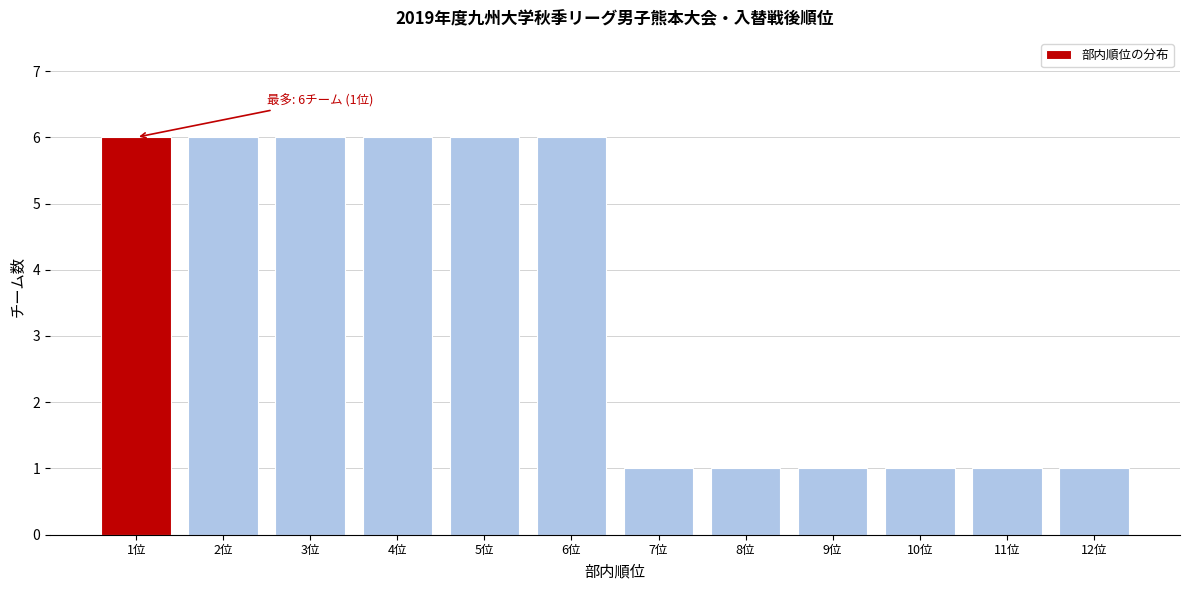

Reading left to right, what are all the values shown in this chart?

6	6	6	6	6	6	1	1	1	1	1	1